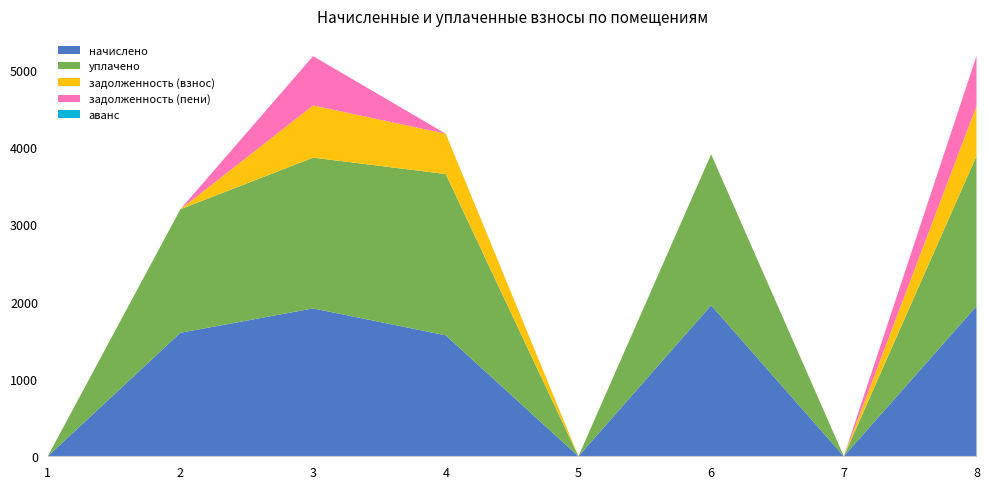

Reading right to left, extract all data points from this chart.

начислено: 1943.0	0.0	1954.0	0.0	1565.4	1913.6	1598.4	0.0
уплачено: 1943.0	0.0	1954.0	0.0	2087.2	1951.3	1598.4	0.0
задолженность (взнос): 647.7	0.0	0.0	0.0	521.8	675.5	0.0	0.0
задолженность (пени): 647.7	0.0	0.0	0.0	0.0	637.9	0.0	0.0
аванс: 0.0	0.0	0.0	0.0	0.0	0.0	0.0	0.0